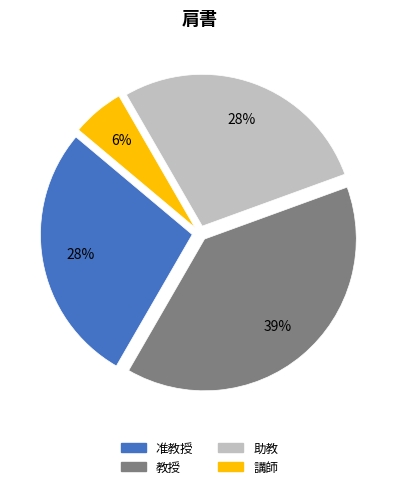

To the nearest percent, what is the difference between the largest and smallest slice percentages?

33%